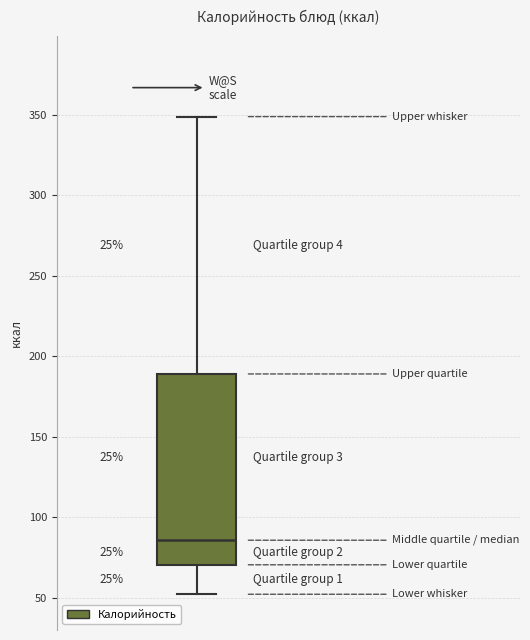

Read this box plot against the y-axis: the position of the median line, the range covered by the box, and the ends of both whiskers. The values are not printed on the chart, so give them approximately, as read against the axis.

median 85, box 70 to 190, whiskers 50 to 350